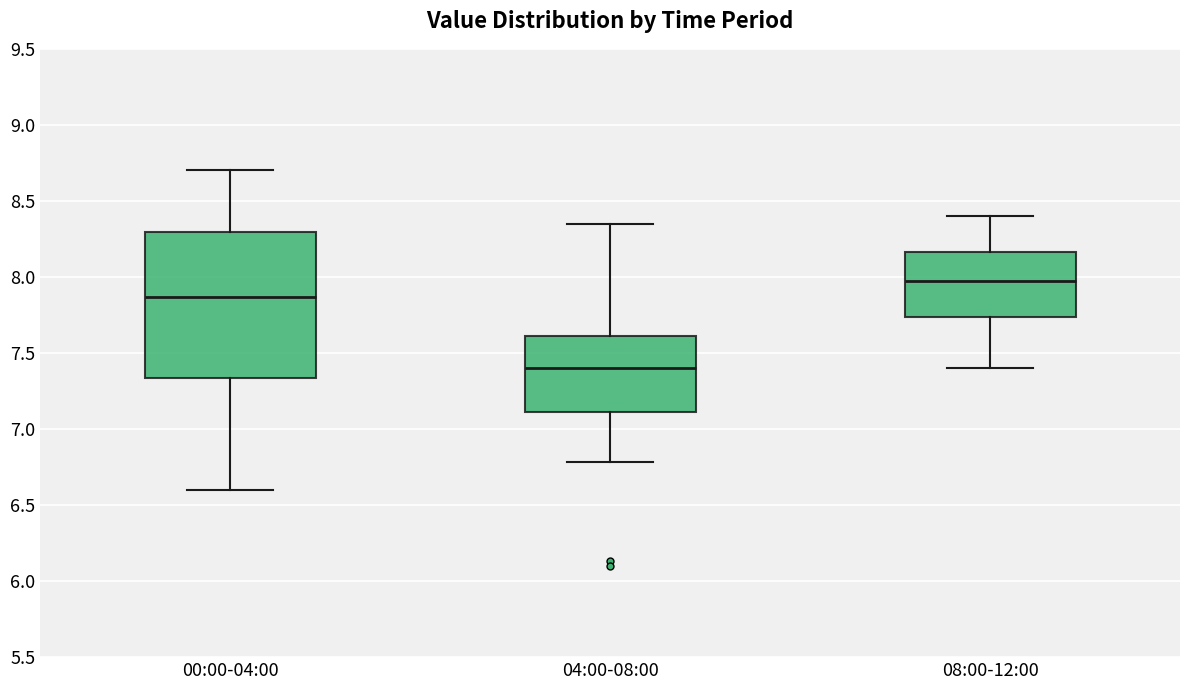

Which box's median line is the highest?

08:00-12:00